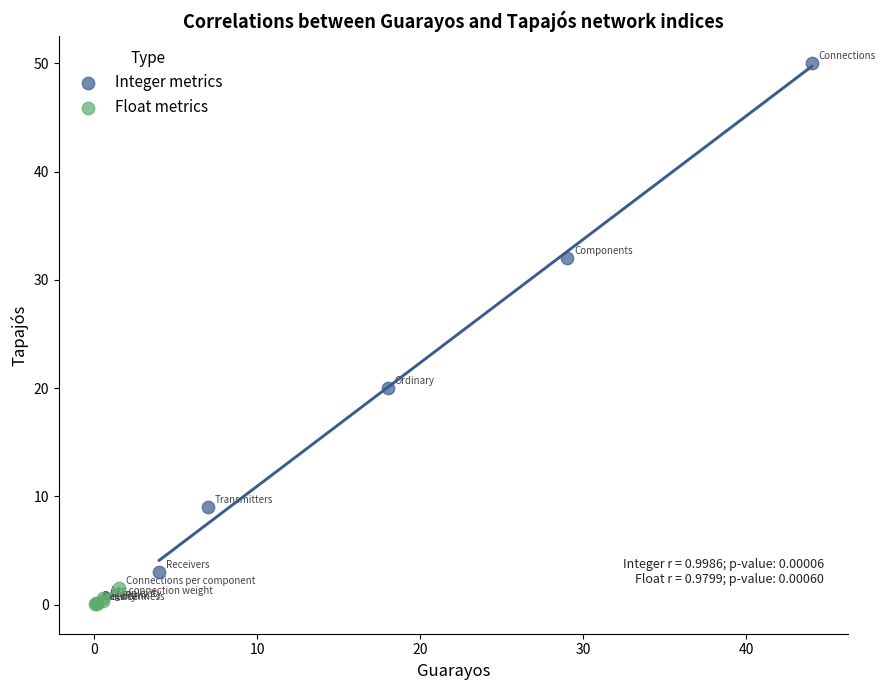

Which series contains the highest Y value?

Integer metrics